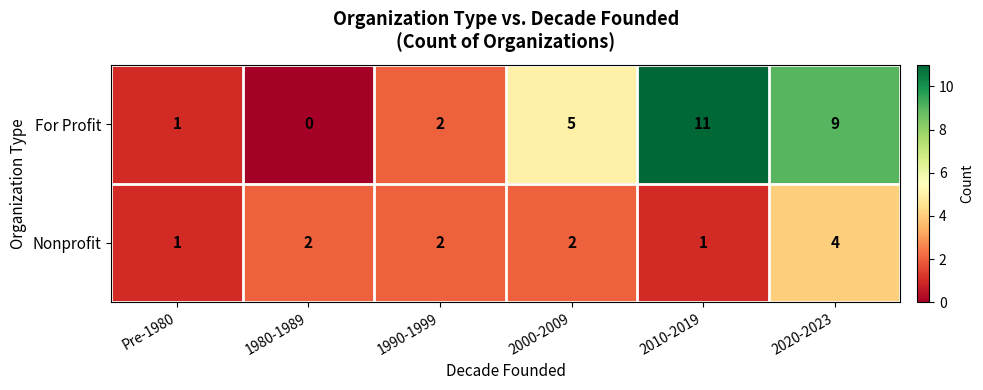

At which category is the sum across all series the highest?

2020-2023